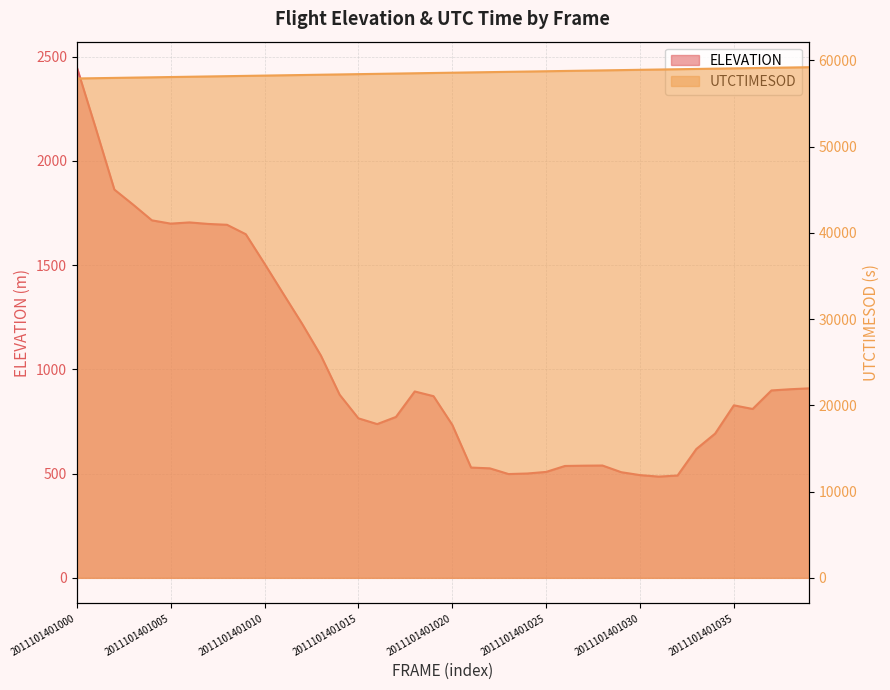

Which label corresponds to the largest value in the chart?

2011101401039